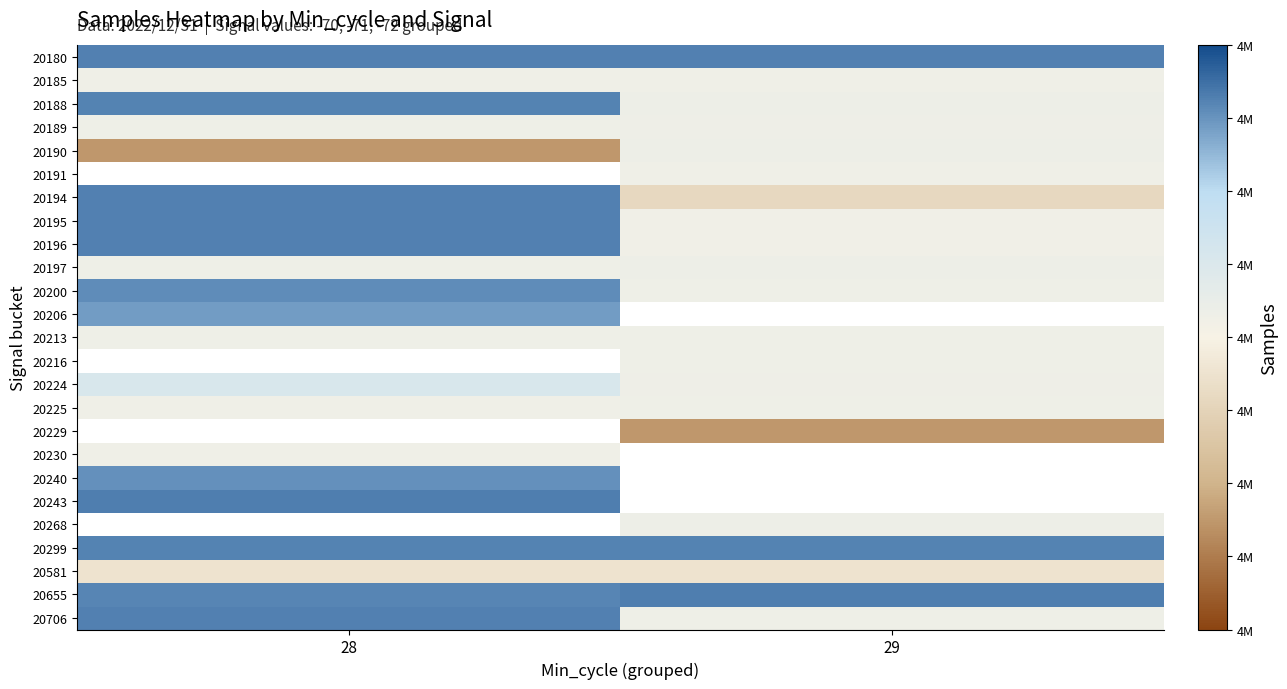

Is the value of 20188 at 29 greater than the value of 20706 at 28?

No